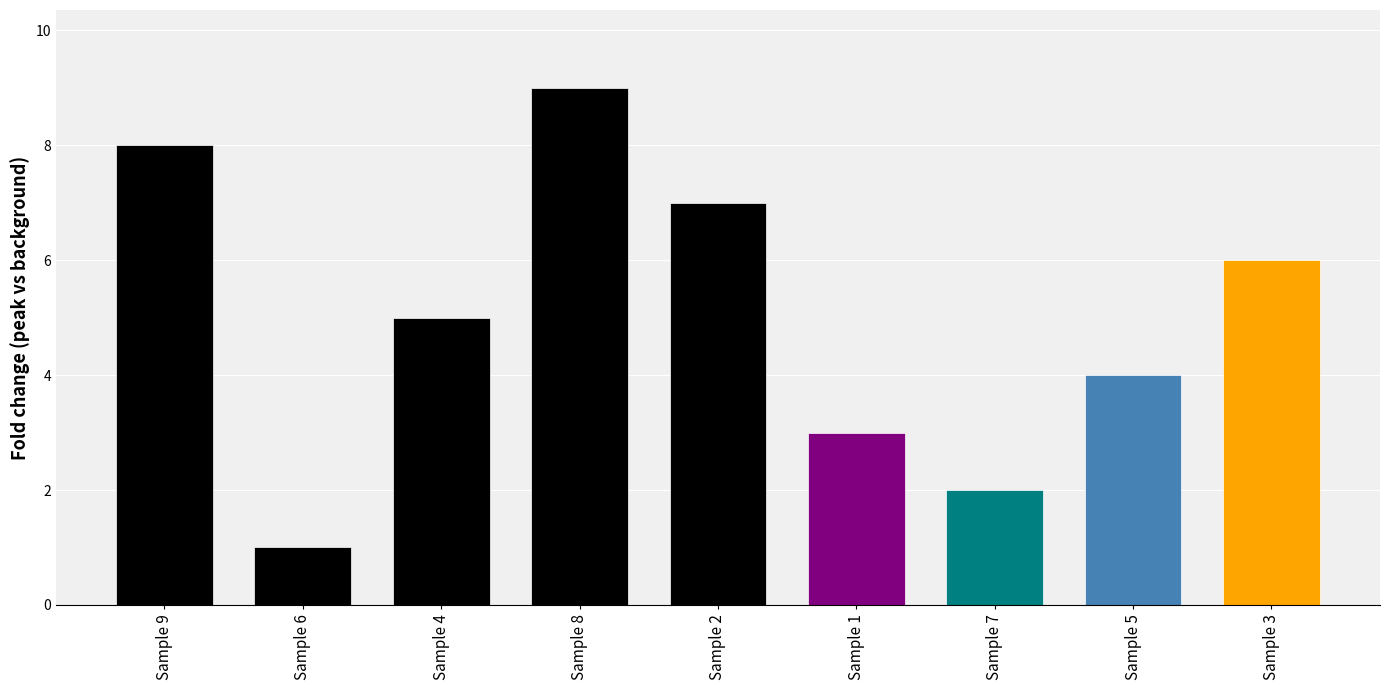

What is the sum of the values at Sample 3 and Sample 8?

15